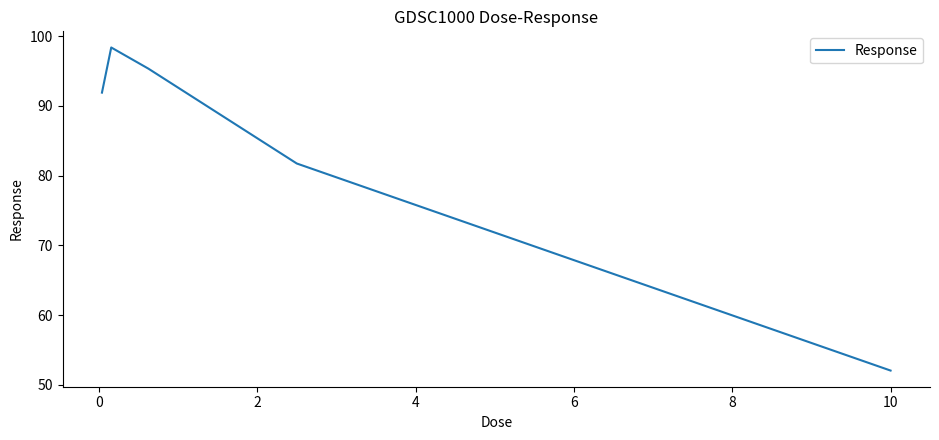

What is the maximum value shown in the chart?

98.4